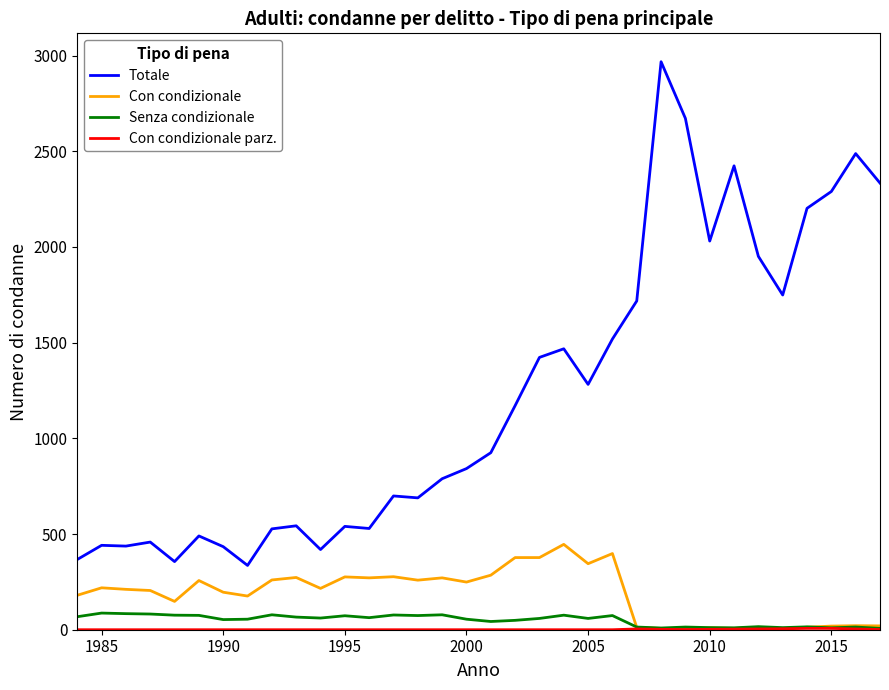

Which series has the largest range (max minus min)?

Totale